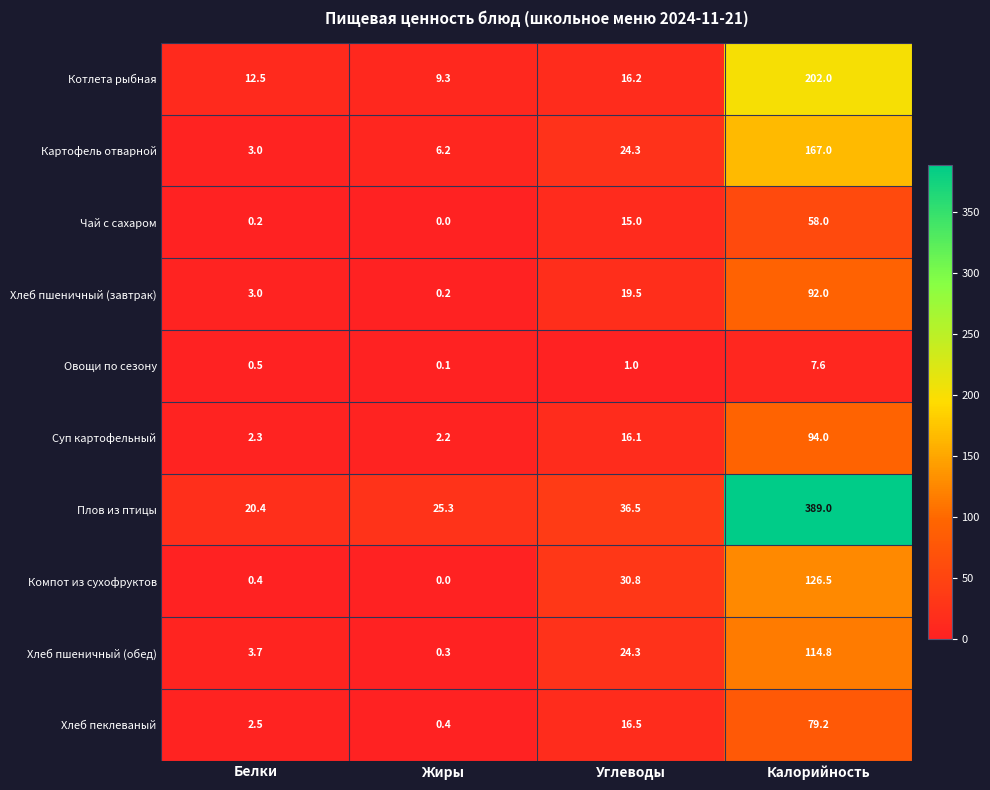

What is the difference between the second highest and second lowest values in the Овощи по сезону series?

0.5